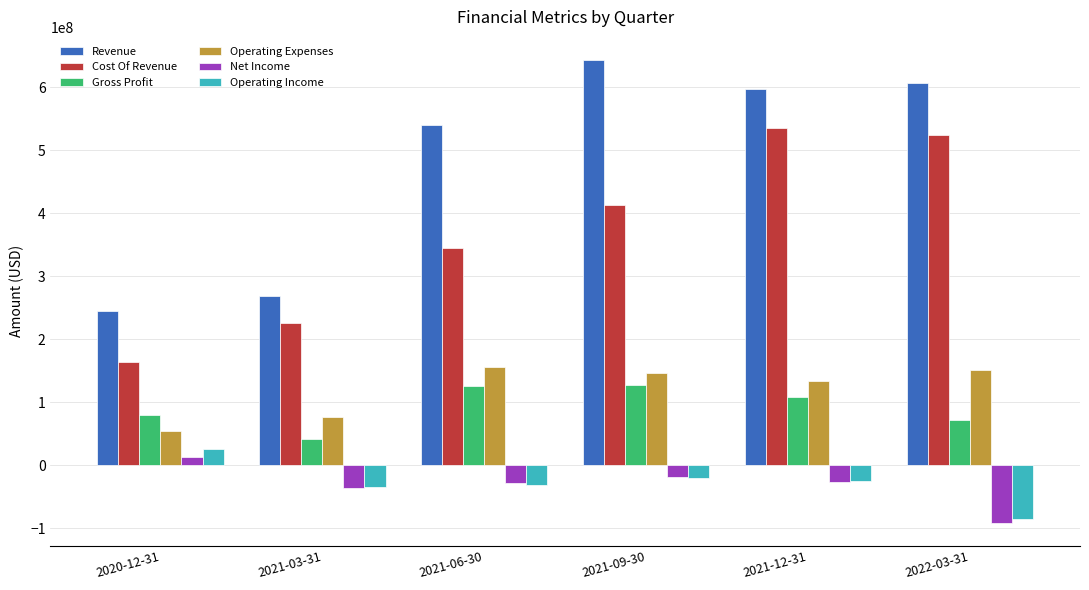

What is the total value across all series at 2020-12-31?

583189000